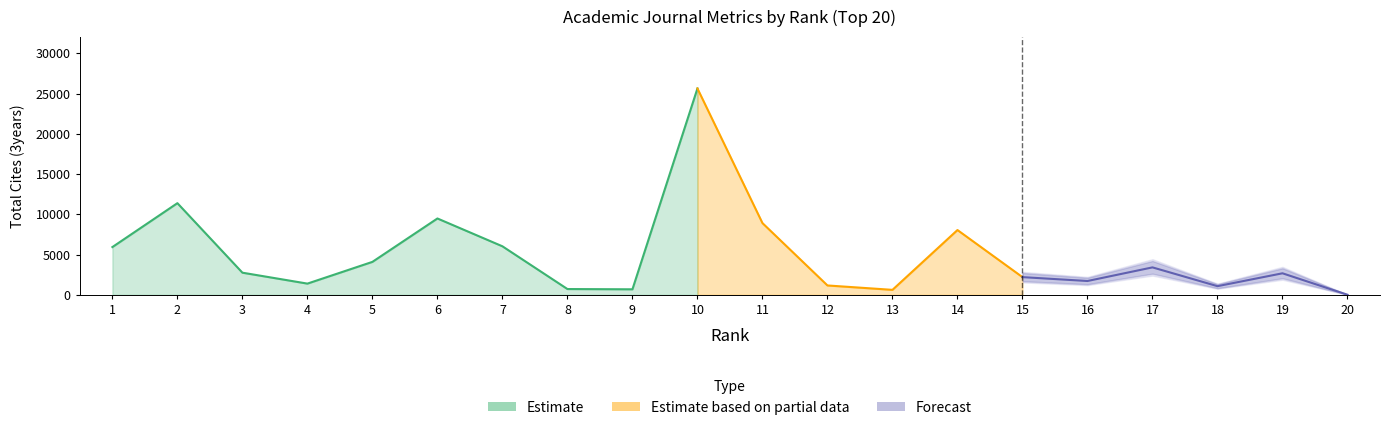

Between 13 and 20, which is larger?

13